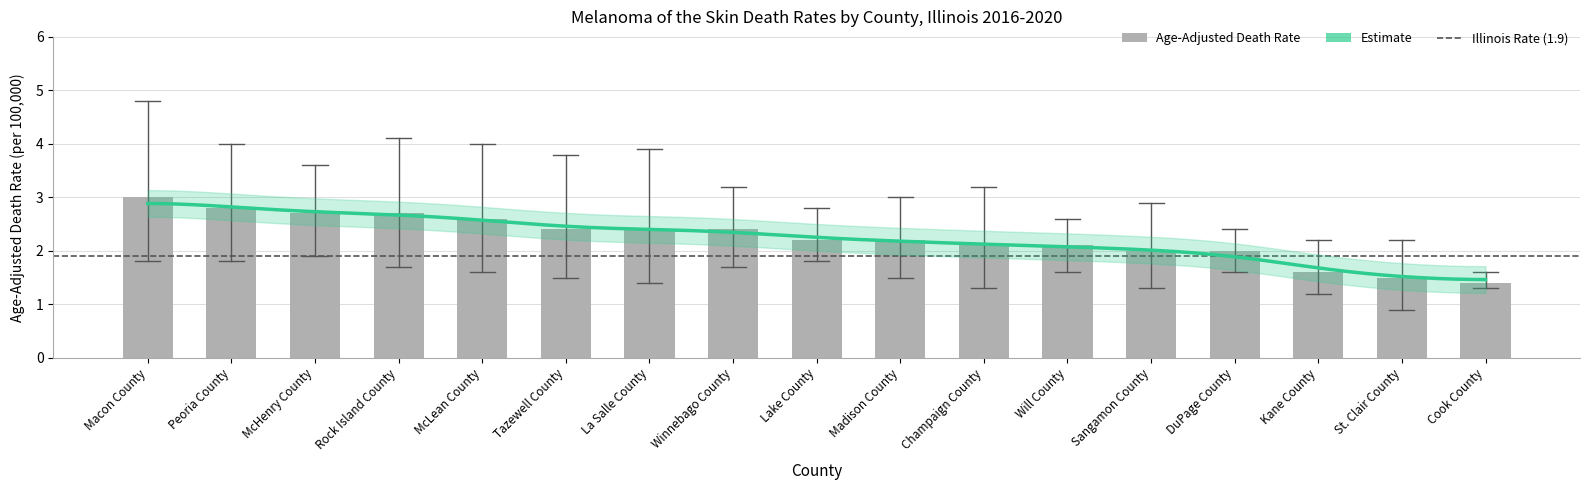

How many data points does each series have?

17